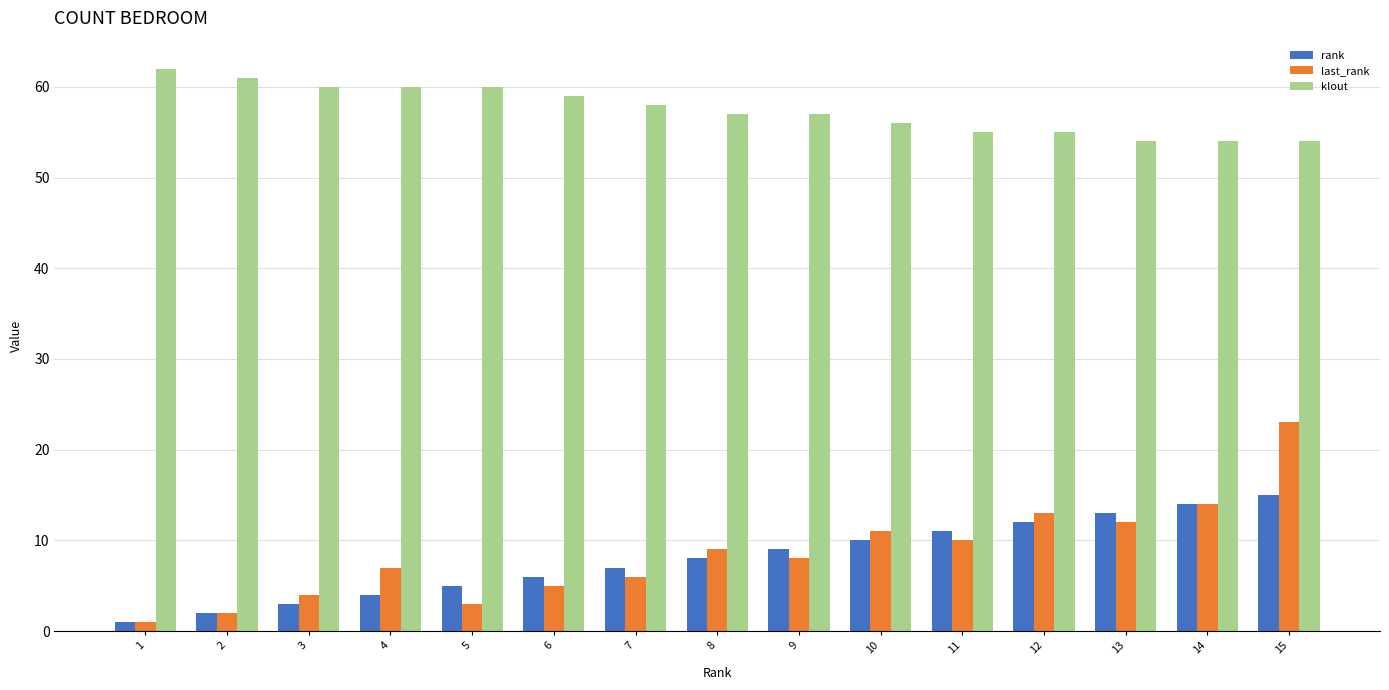

Which category has the highest value in the klout series?

1